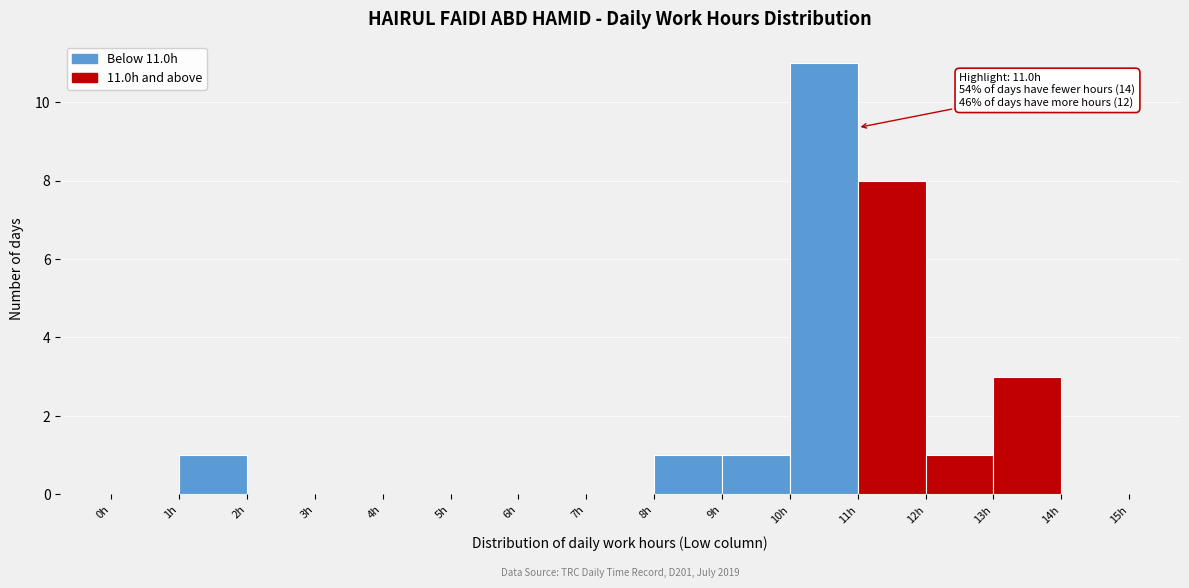

Over which range of the x-axis is the bar tallest?

10 to 11